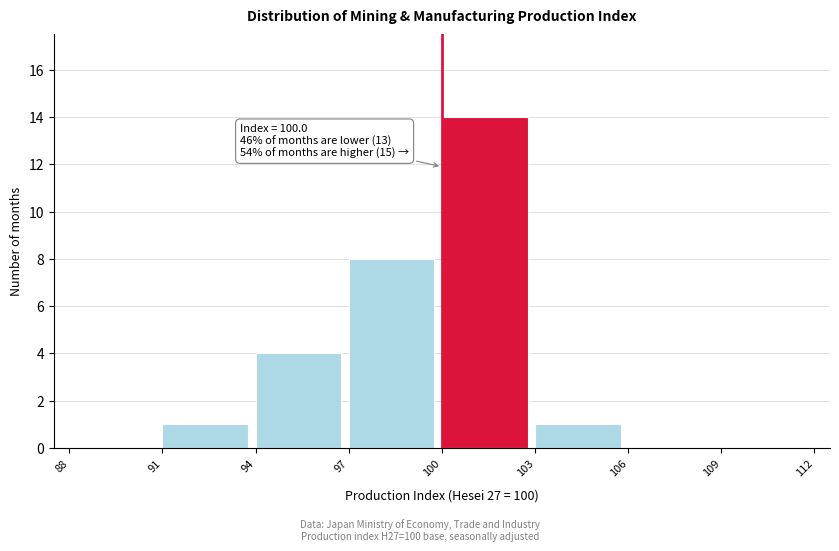

Over which range of the x-axis is the bar tallest?

100 to 103